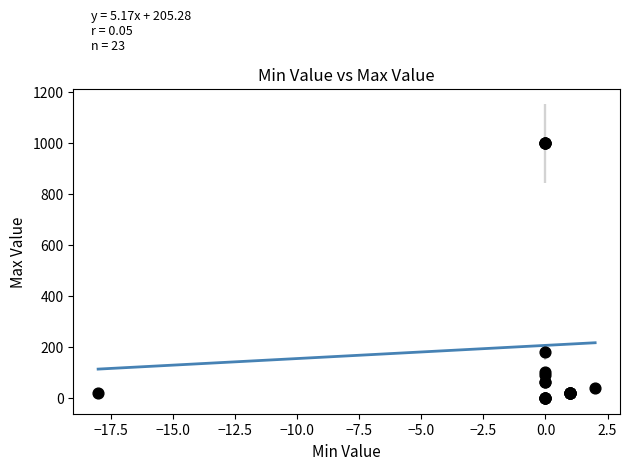

What Y value in the scatter plot is closest to 499?

180